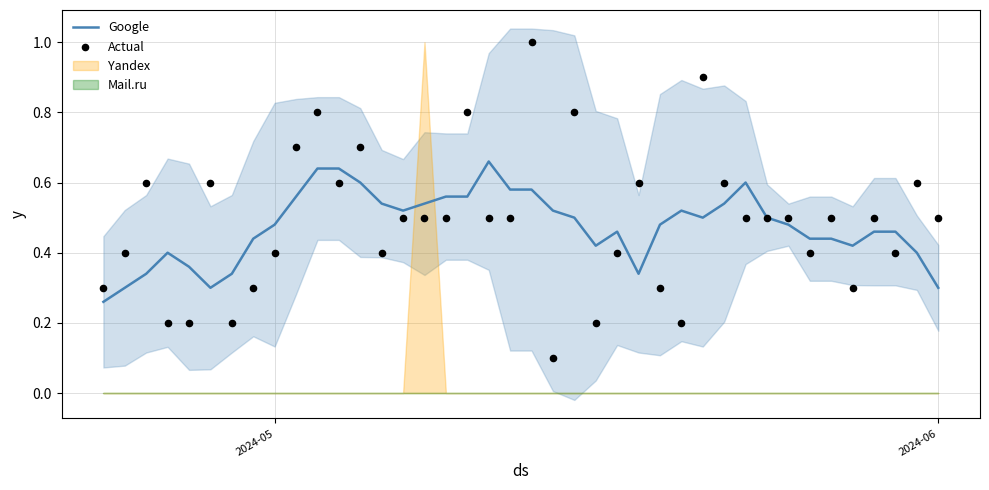

At how many categories does at least one series exceed 0?

40